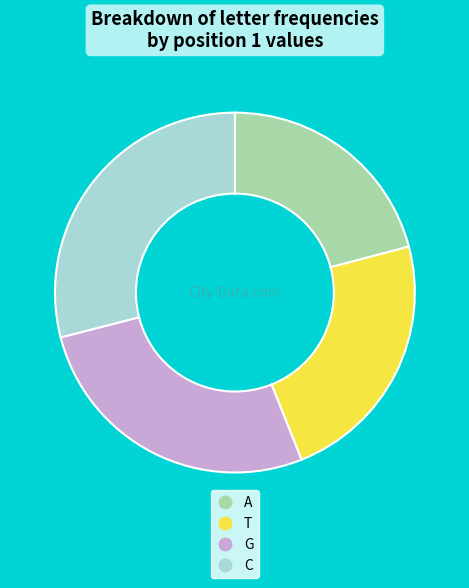

Do C and T together represent more than half of the pie?

Yes